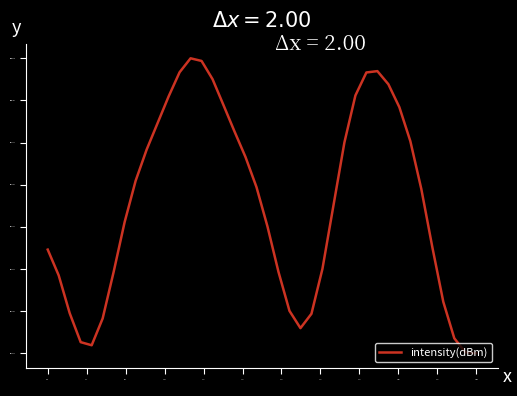

What is the difference between the maximum and minimum values?

5.5